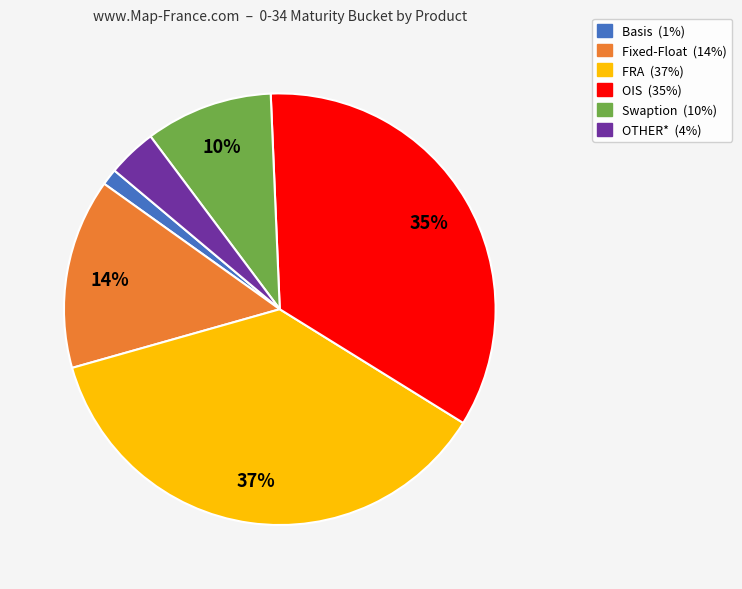

The Swaption slice represents 10% of the pie. True or false?

True